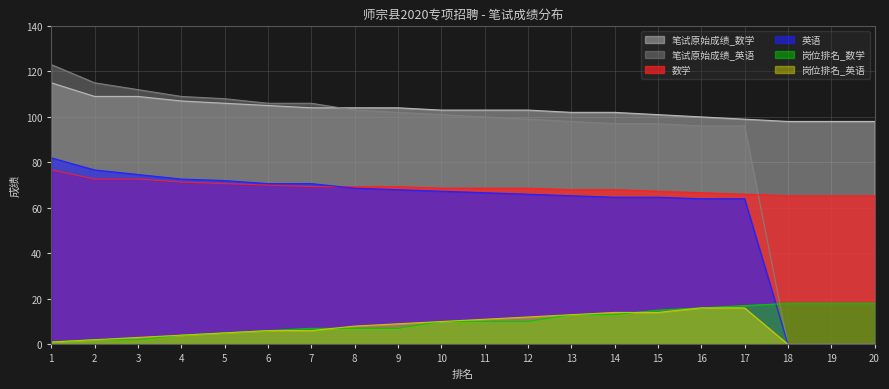

True or false: 数学 and 岗位排名_英语 cross at least once.

False